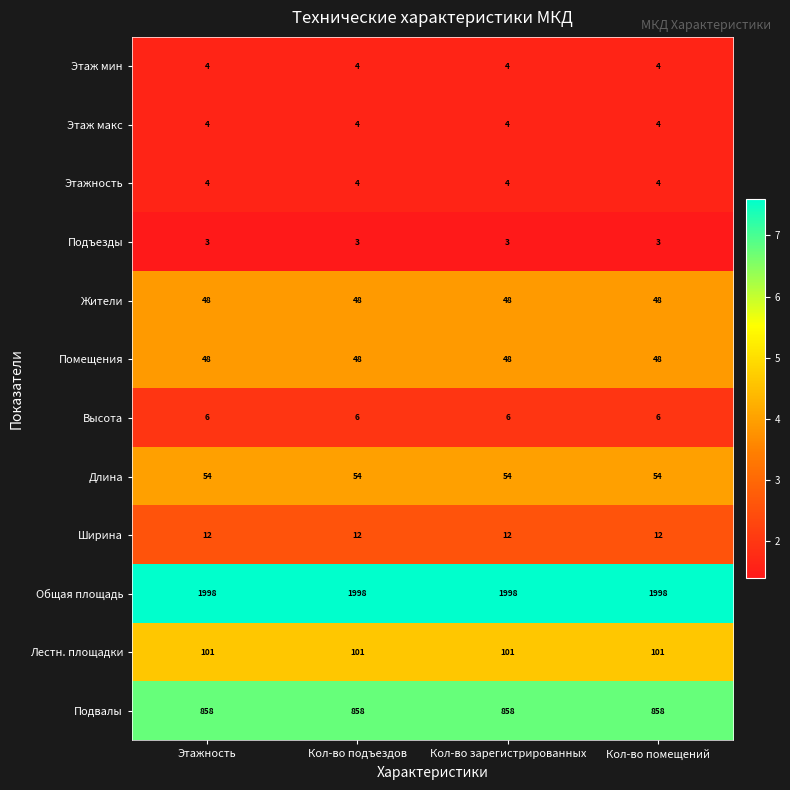

What value does the Помещения series have at Кол-во зарегистрированных?

48